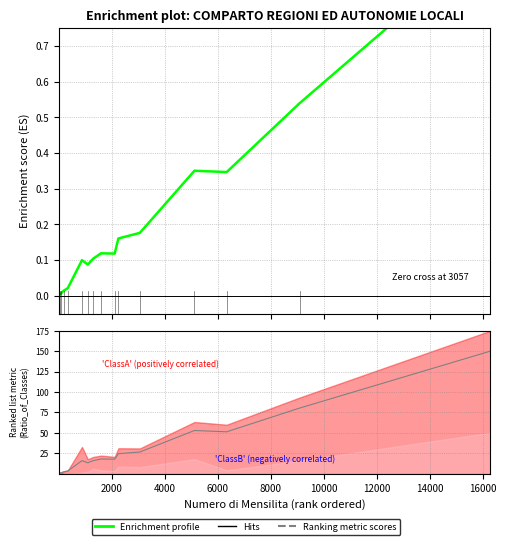

True or false: Enrichment profile and Ranking metric scores cross at least once.

False